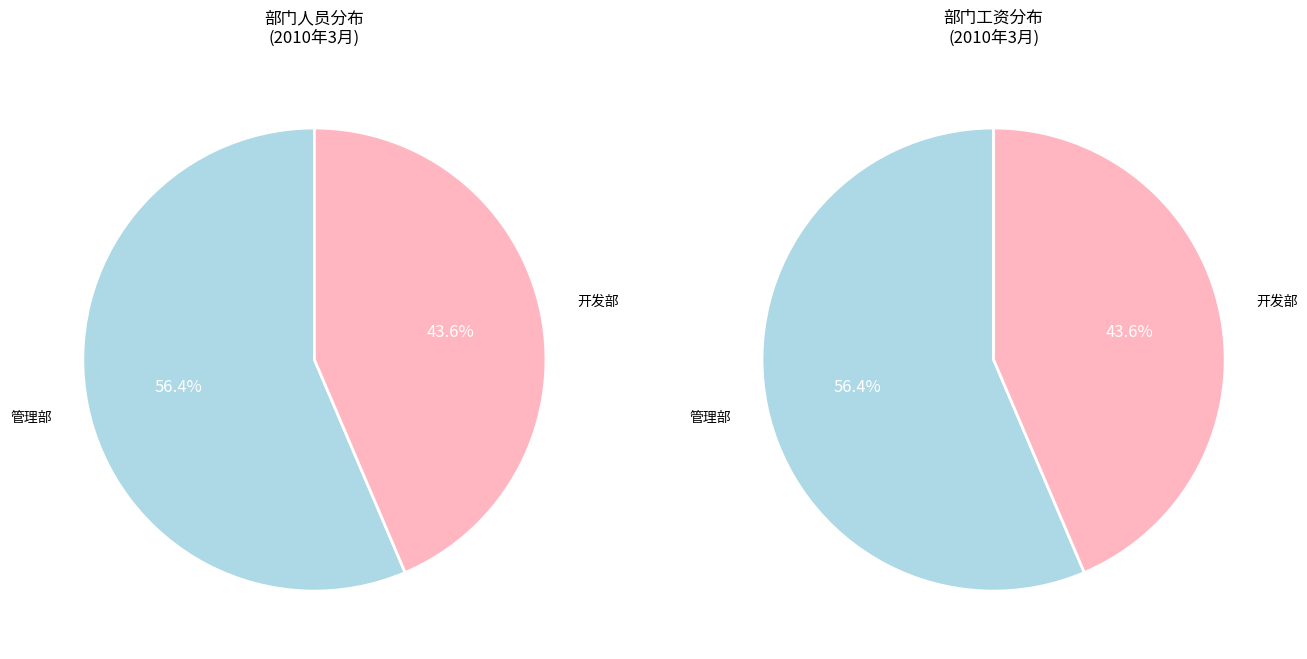

How many slices are in this pie chart?

2